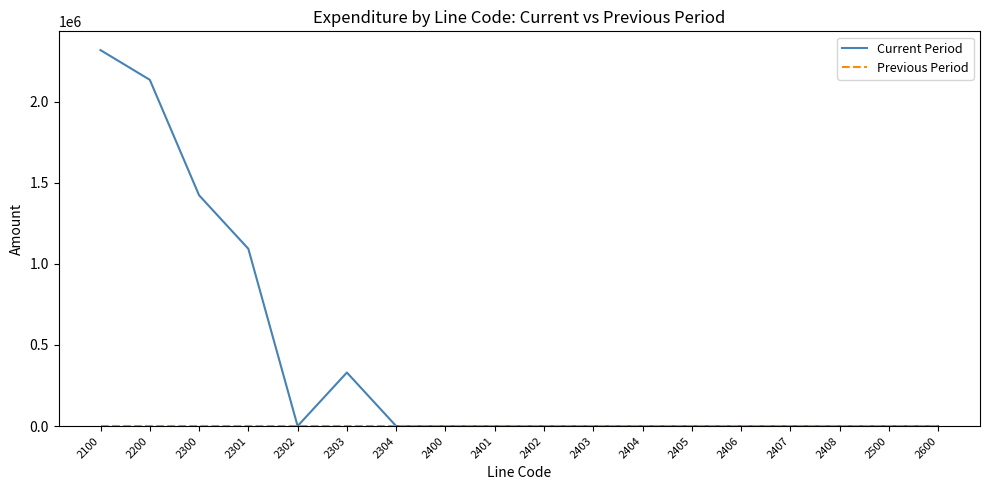

Which series changed the most between 2303 and 2401?

Current Period